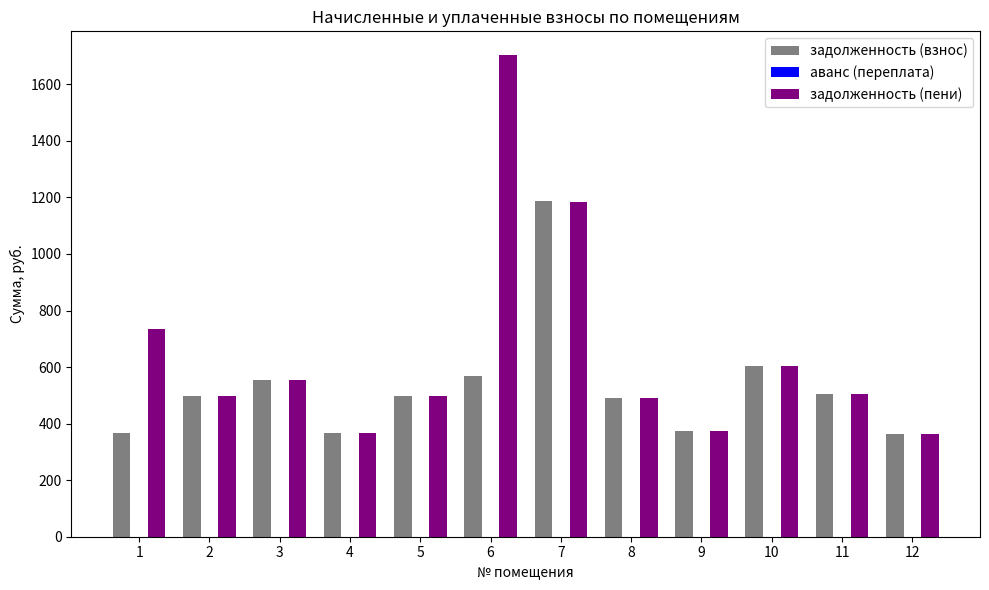

What is the highest value of the задолженность (пени) series?

1702.1